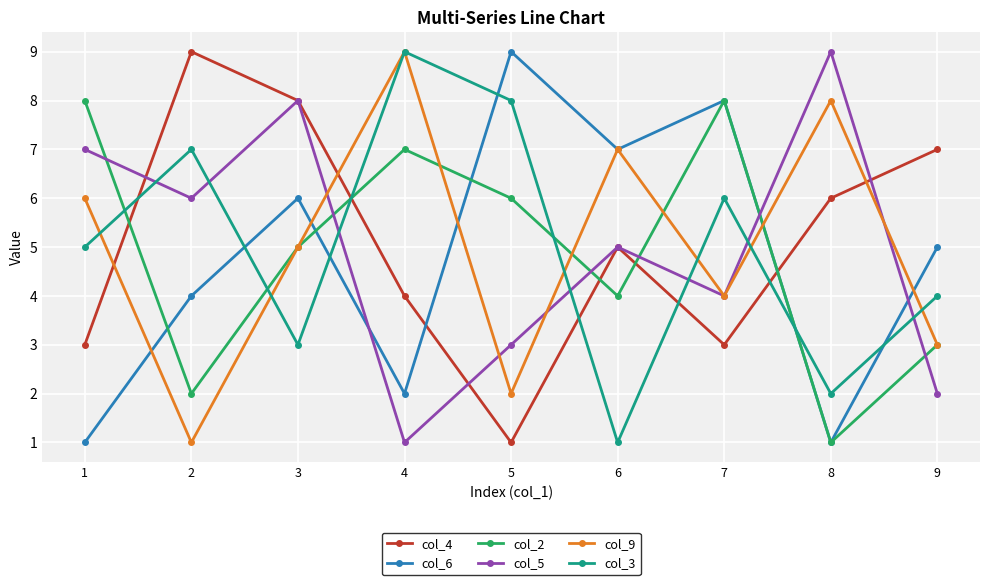

List the labels in order of col_5 value, smallest first.

4, 9, 5, 7, 6, 2, 1, 3, 8